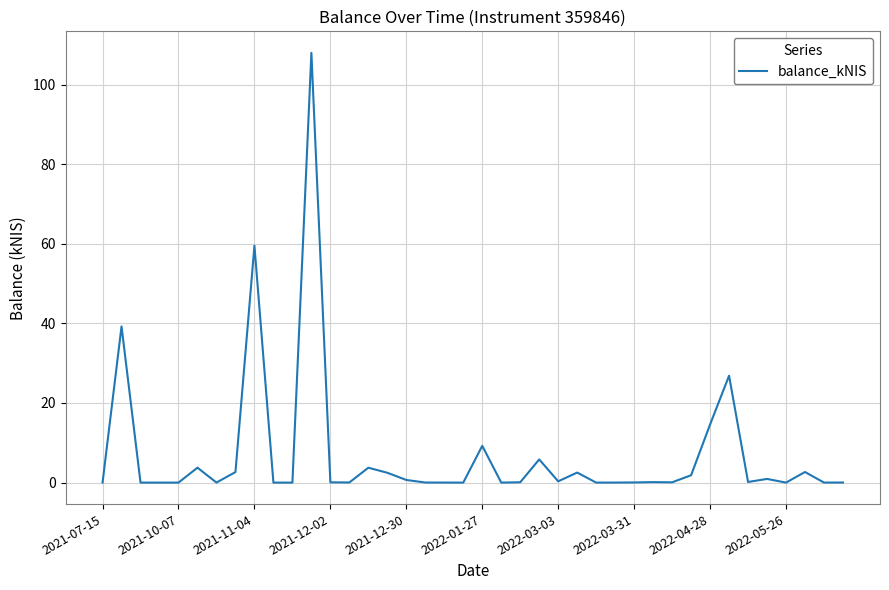

What is the sum of all values?

285.4